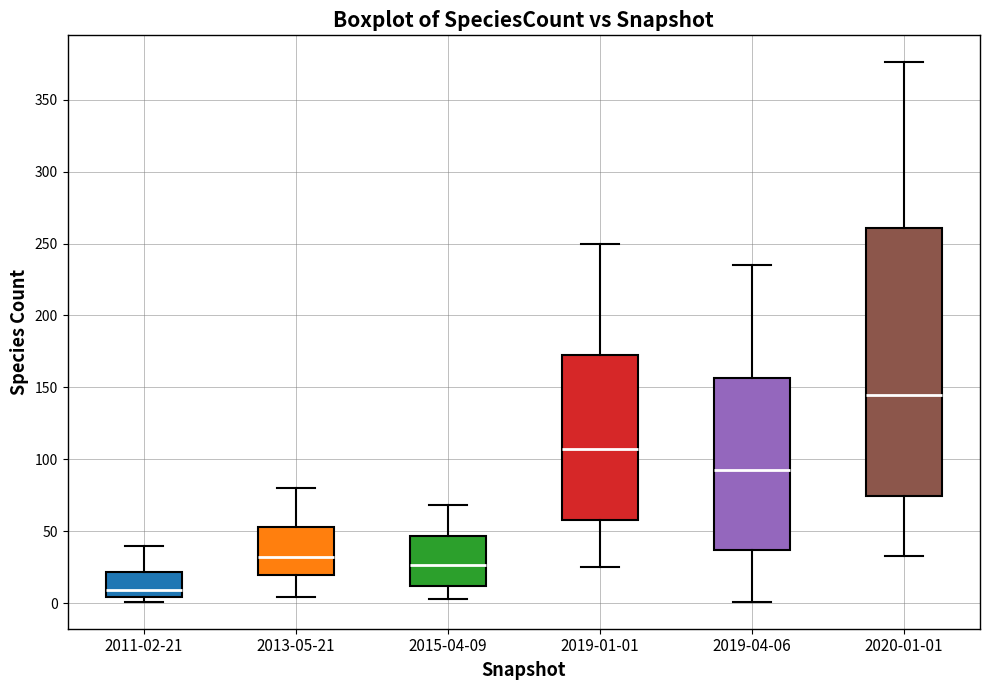

Reading left to right, transcribe this box plot: for each box, give where its median line is, the range the box spans, and where its two whiskers end, as read against the y-axis. The values are not printed on the chart, so give them approximately, as read against the axis.

2011-02-21: median 10, box 5 to 20, whiskers 0 to 40
2013-05-21: median 30, box 20 to 55, whiskers 5 to 80
2015-04-09: median 25, box 10 to 45, whiskers 5 to 70
2019-01-01: median 110, box 60 to 175, whiskers 25 to 250
2019-04-06: median 95, box 35 to 155, whiskers 0 to 235
2020-01-01: median 145, box 75 to 260, whiskers 35 to 375